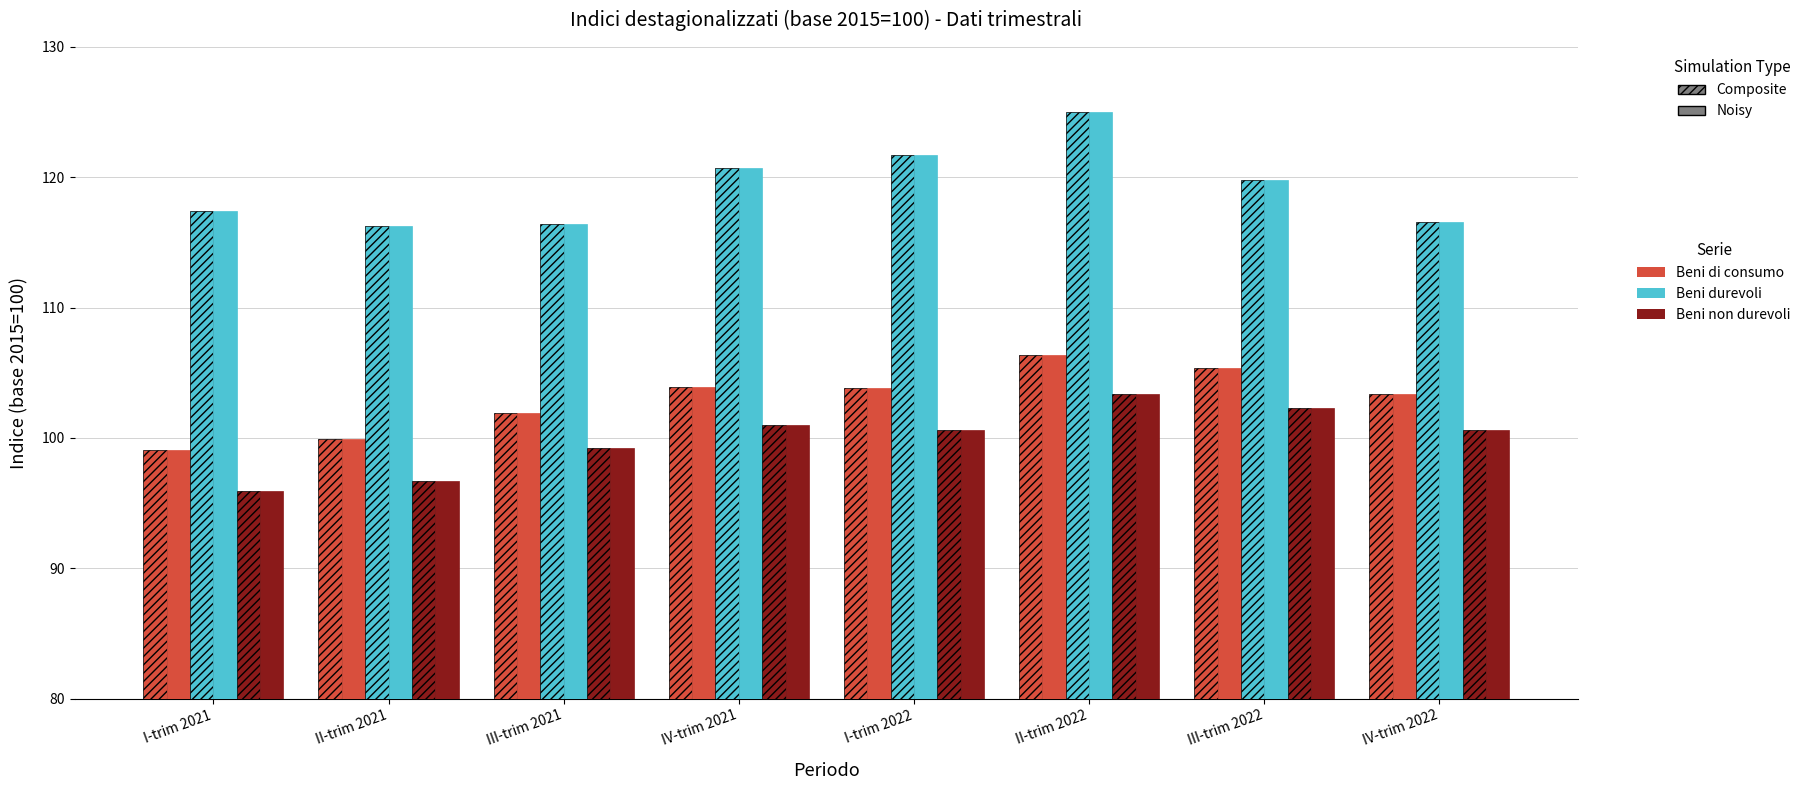

How many series are shown in this chart?

6